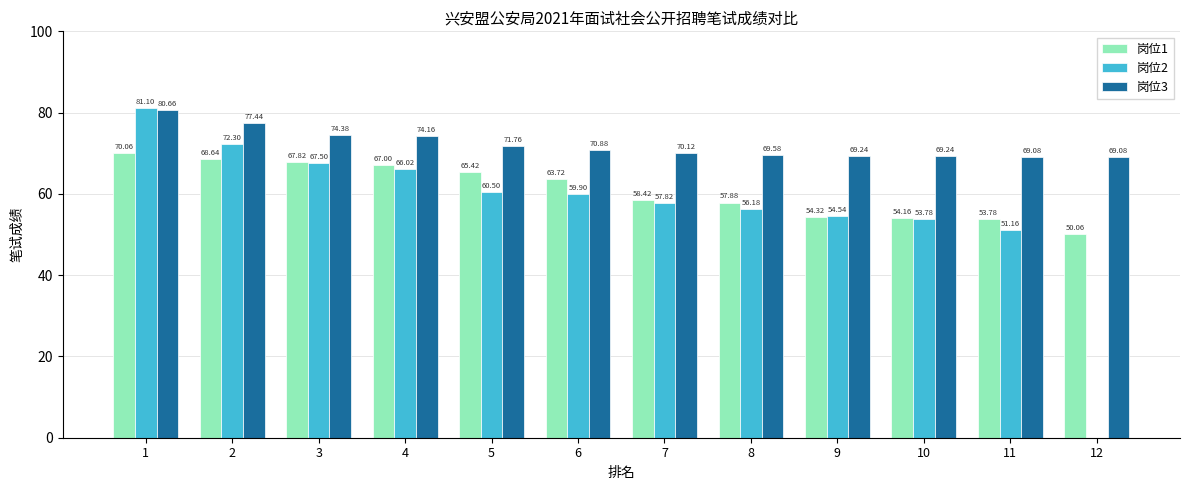

Reading left to right, what are all the values shown in this chart?

岗位1: 1=70.1	2=68.6	3=67.8	4=67.0	5=65.4	6=63.7	7=58.4	8=57.9	9=54.3	10=54.2	11=53.8	12=50.1
岗位2: 1=81.1	2=72.3	3=67.5	4=66.0	5=60.5	6=59.9	7=57.8	8=56.2	9=54.5	10=53.8	11=51.2	12=0.0
岗位3: 1=80.7	2=77.4	3=74.4	4=74.2	5=71.8	6=70.9	7=70.1	8=69.6	9=69.2	10=69.2	11=69.1	12=69.1